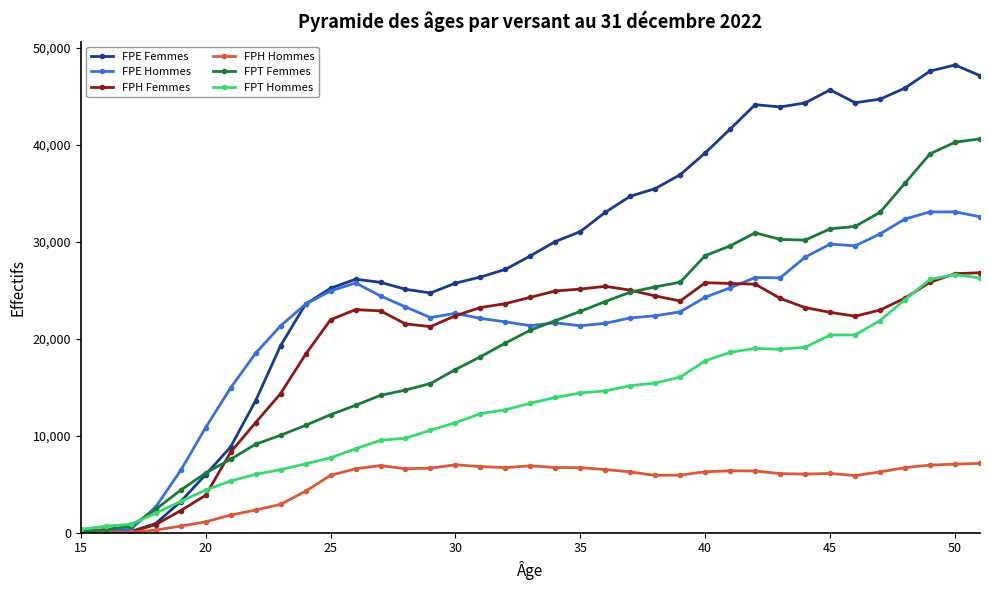

Which series has the largest range (max minus min)?

FPE Femmes